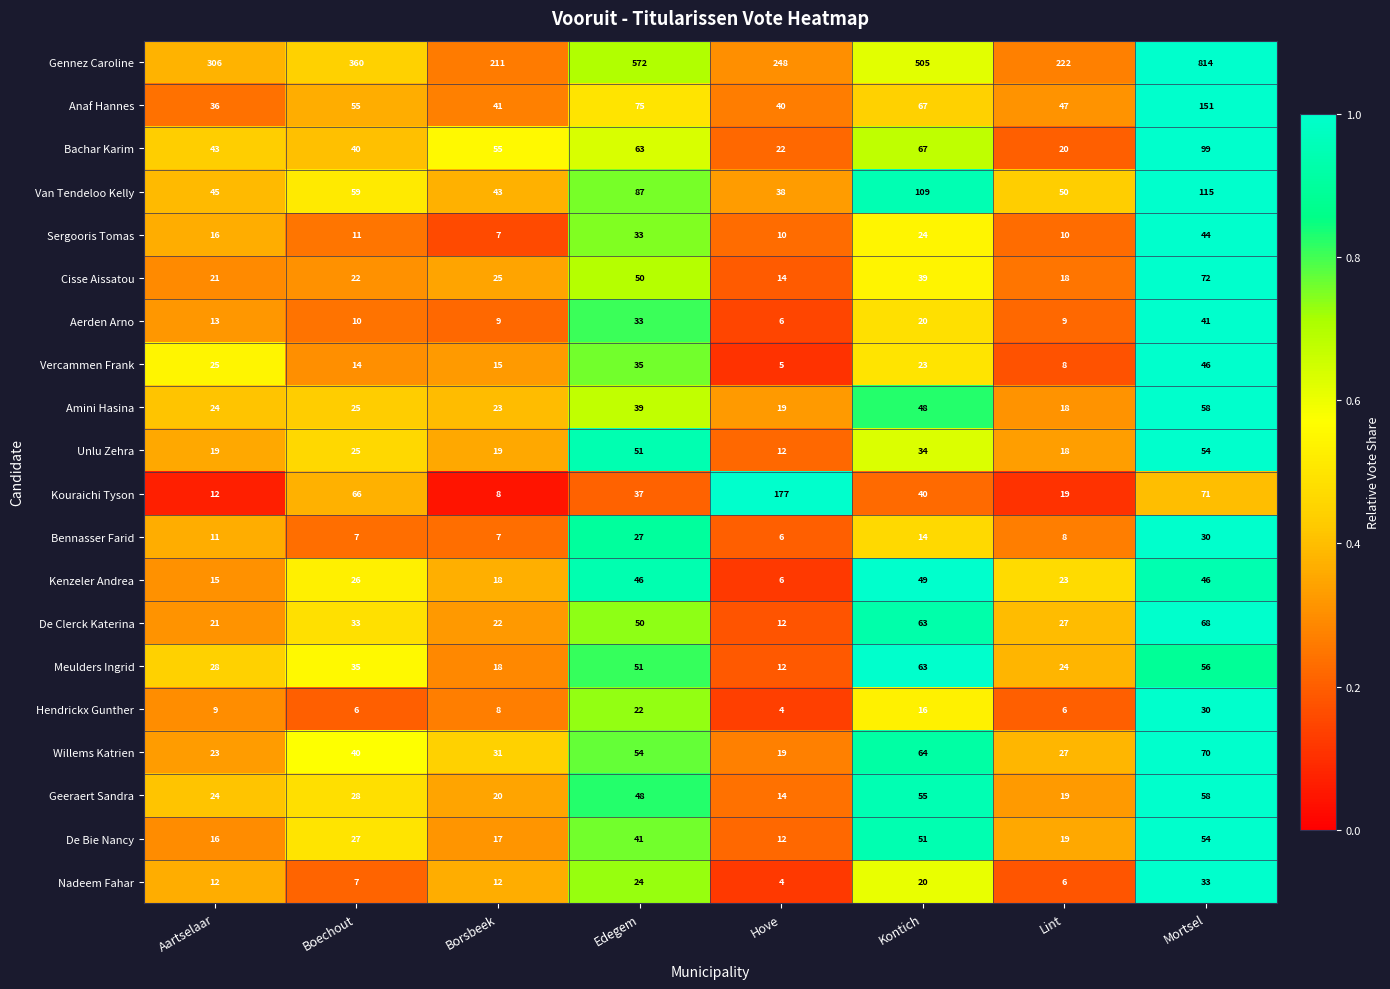

What is the average value of the Aerden Arno series?

18